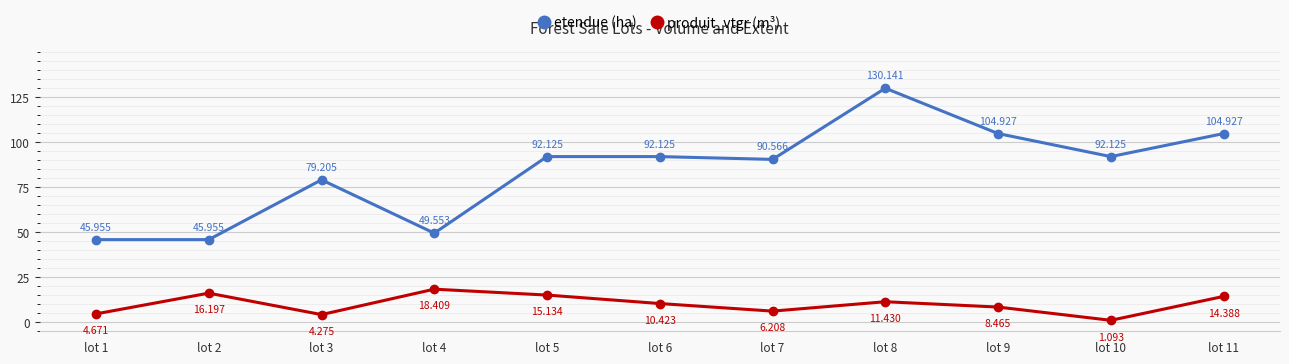

Which category has the lowest value across all series?

lot 10